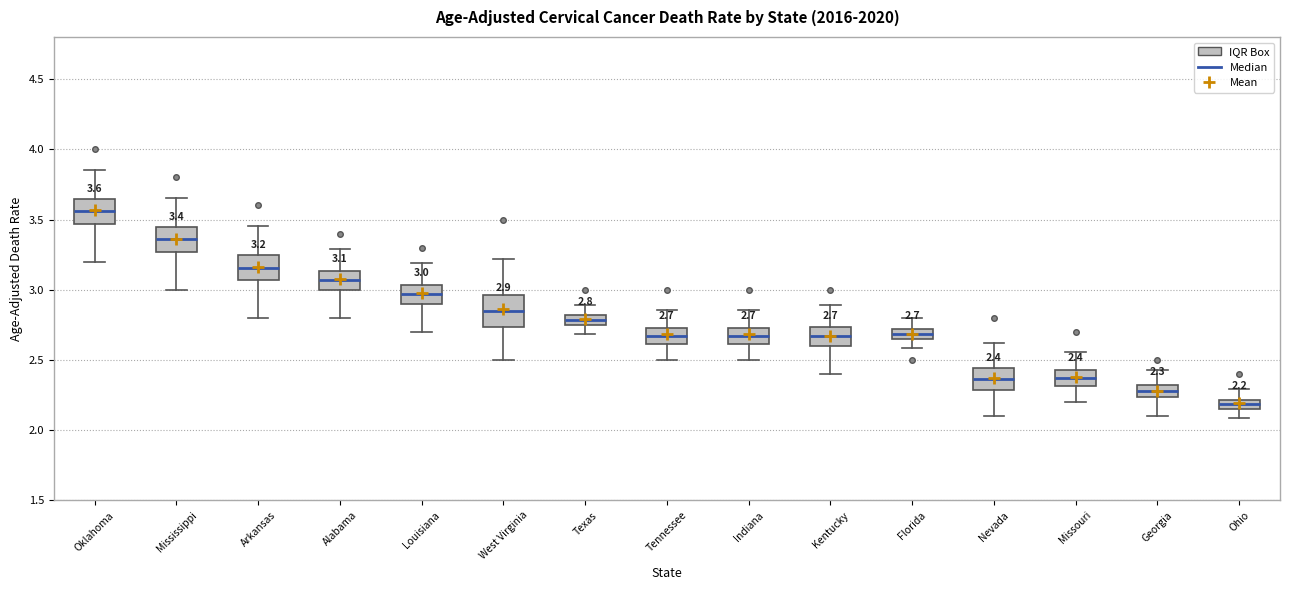

Which box's median line is the lowest?

Ohio